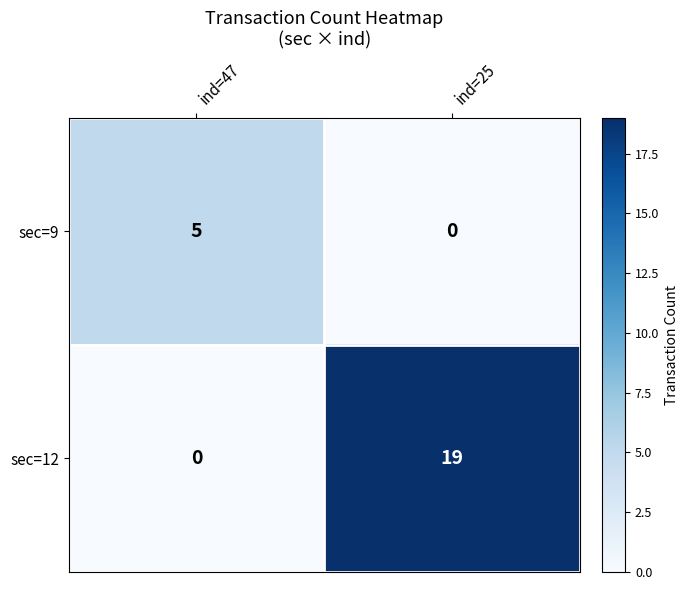

At how many categories does at least one series exceed 4?

2